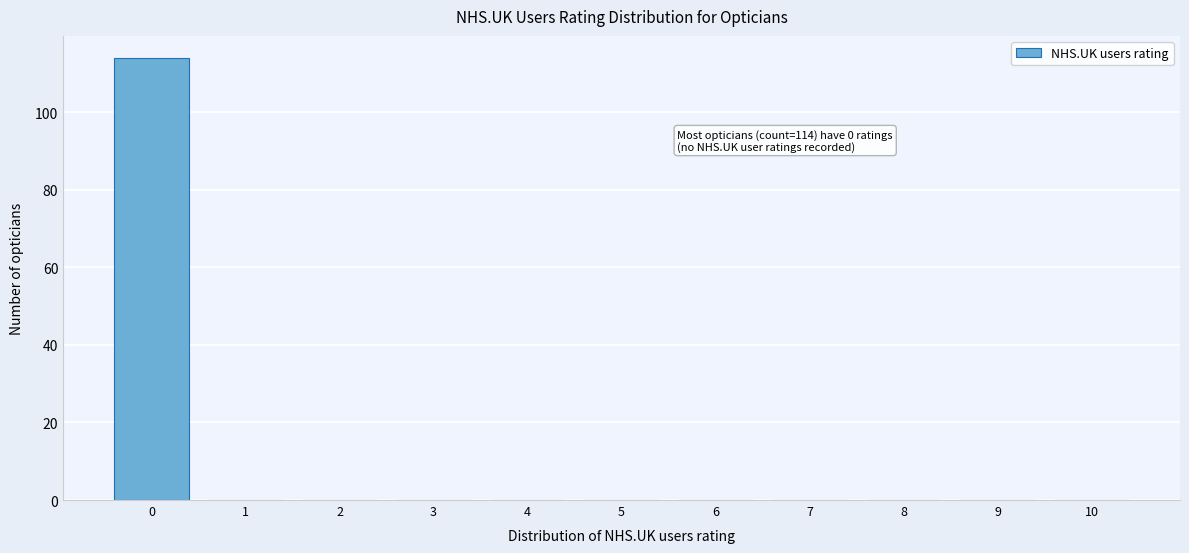

Reading left to right, what are all the values shown in this chart?

0=114	1=0	2=0	3=0	4=0	5=0	6=0	7=0	8=0	9=0	10=0